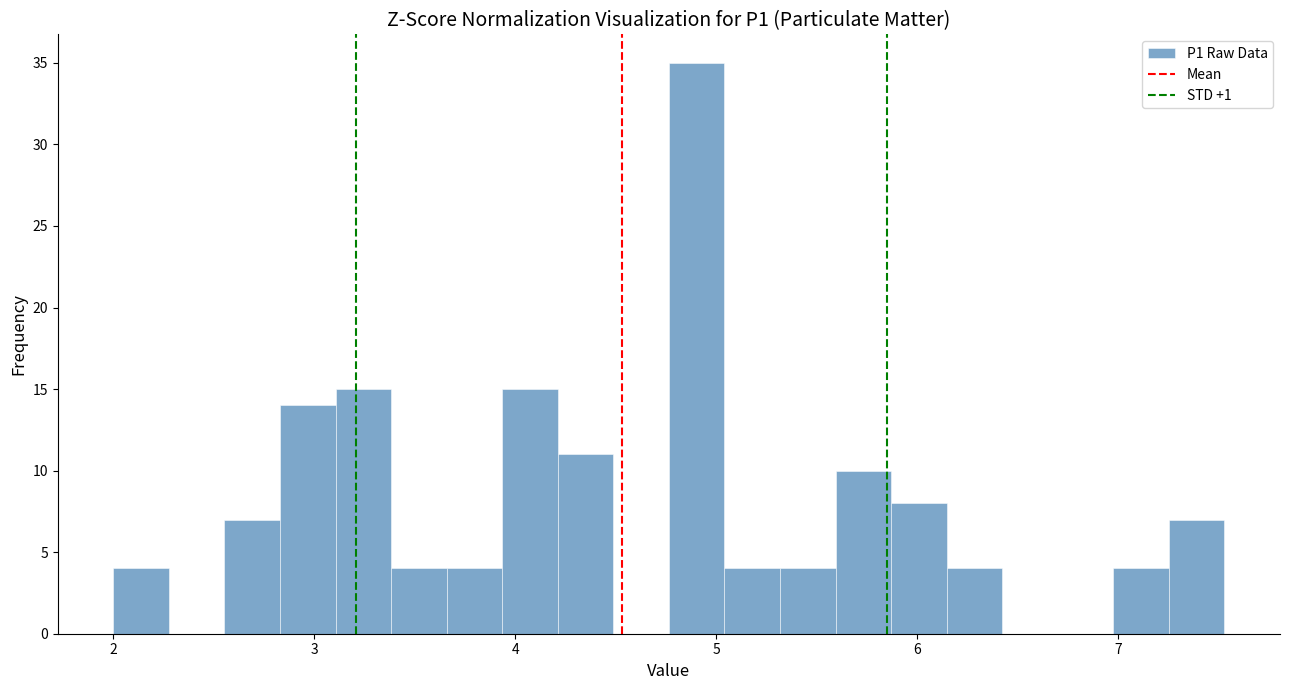

Around what value on the x-axis is the tallest bar? Give the approximate position of its centre, as read against the axis.

4.9